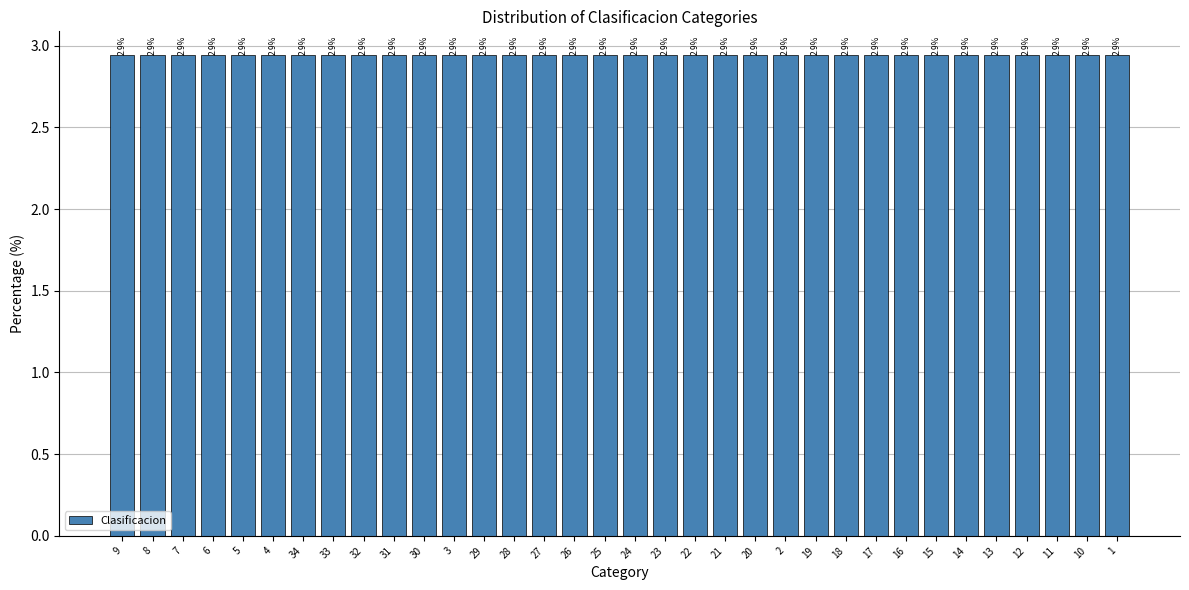

The chart shows a value of 3 at 3. True or false?

True